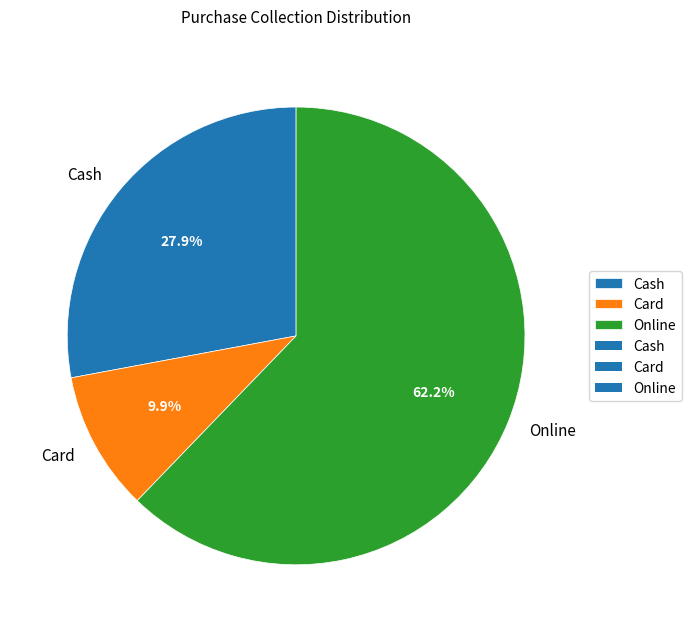

Rank the categories by value from lowest to highest.

Card, Cash, Online